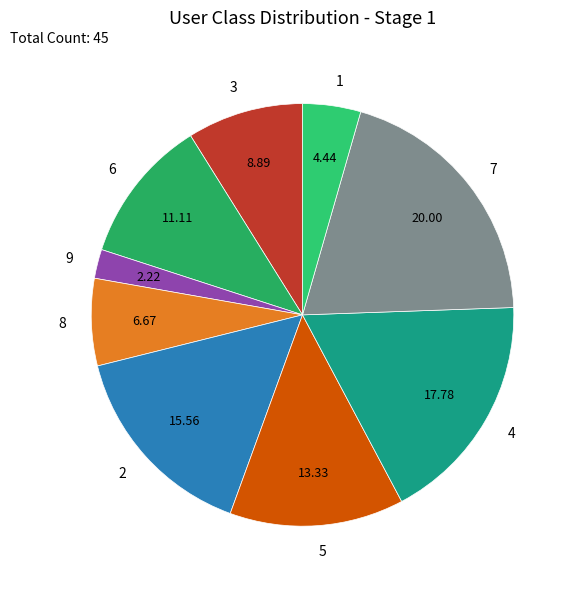

Which has a higher value, 9 or 7?

7